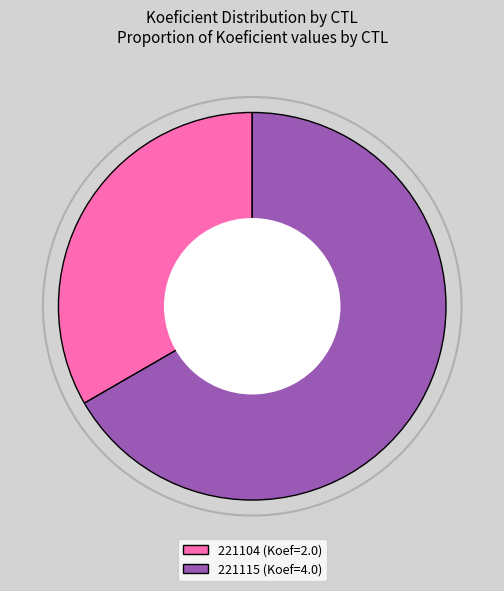

How many segments does this pie chart have?

2